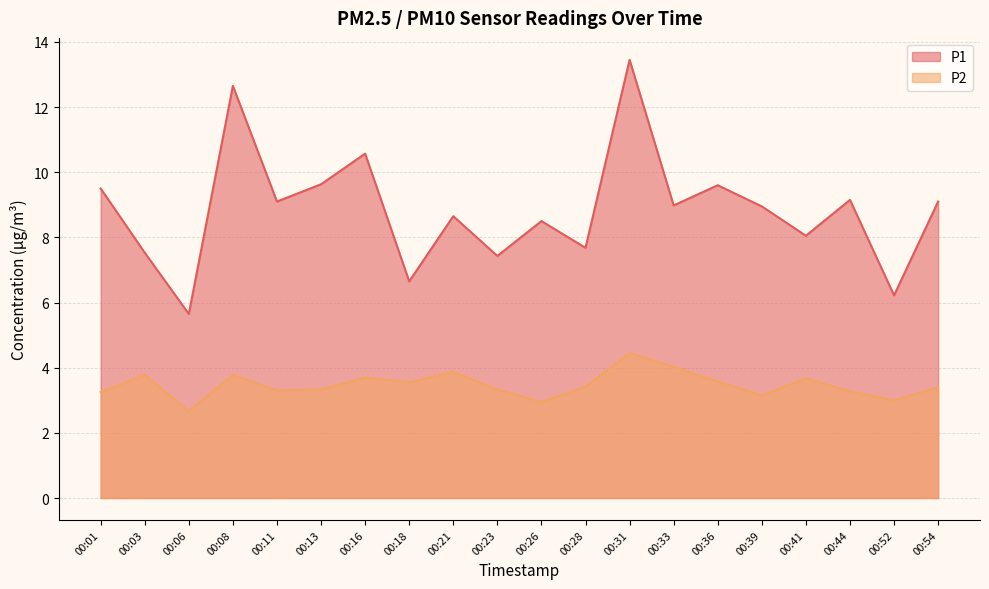

True or false: P1 and P2 cross at least once.

False